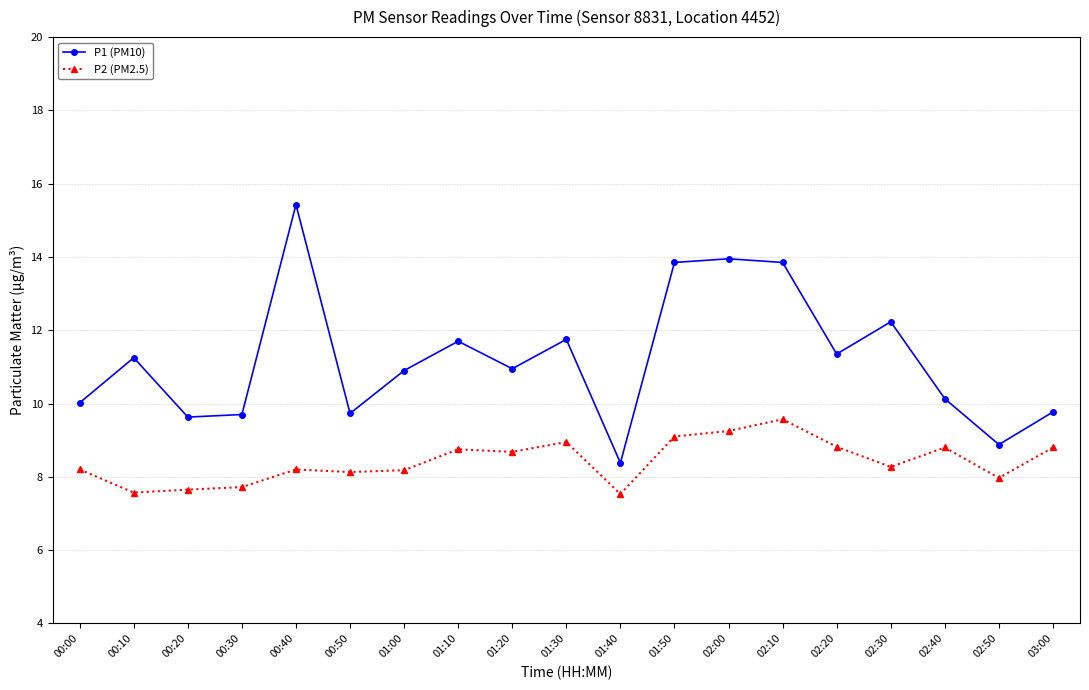

Which series has the largest total across all categories?

P1 (PM10)